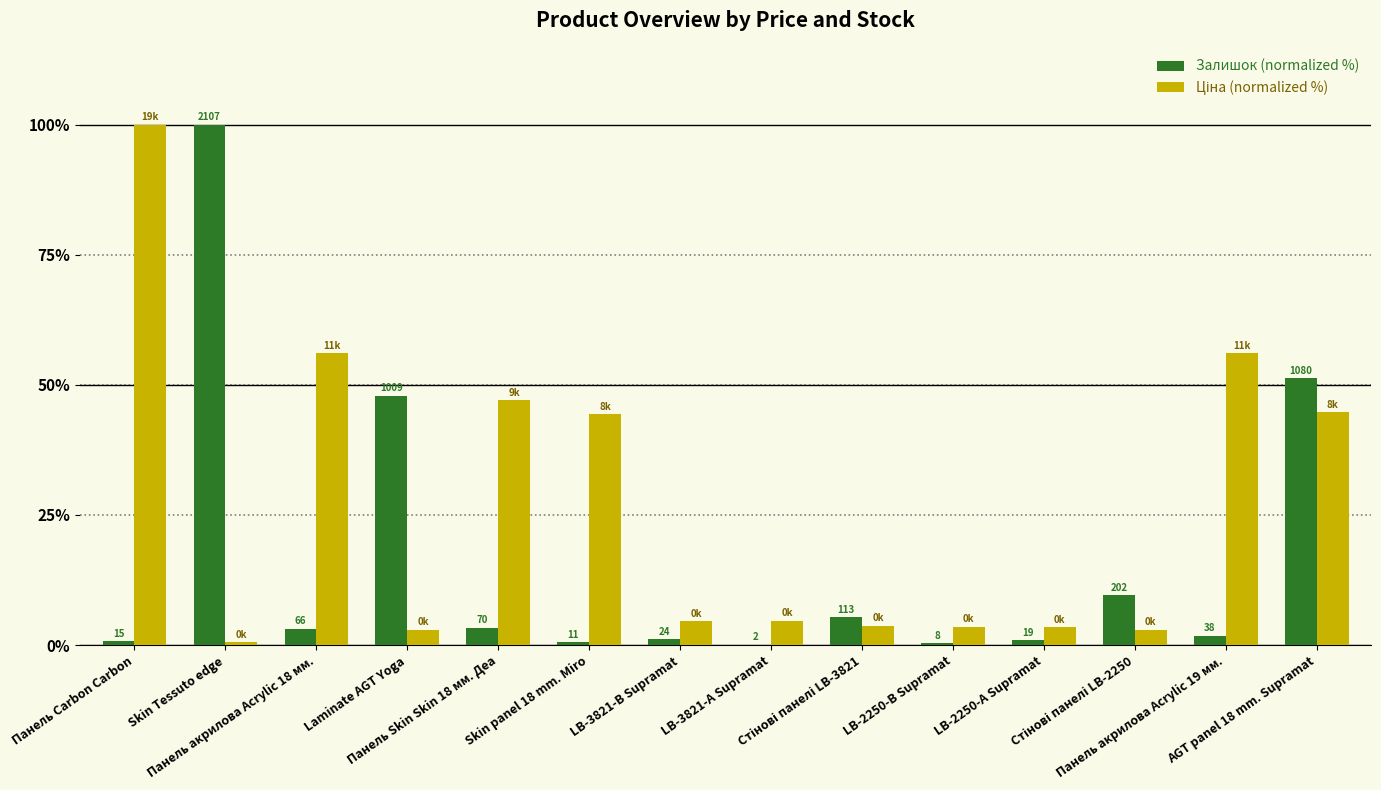

How many groups of bars are there?

14